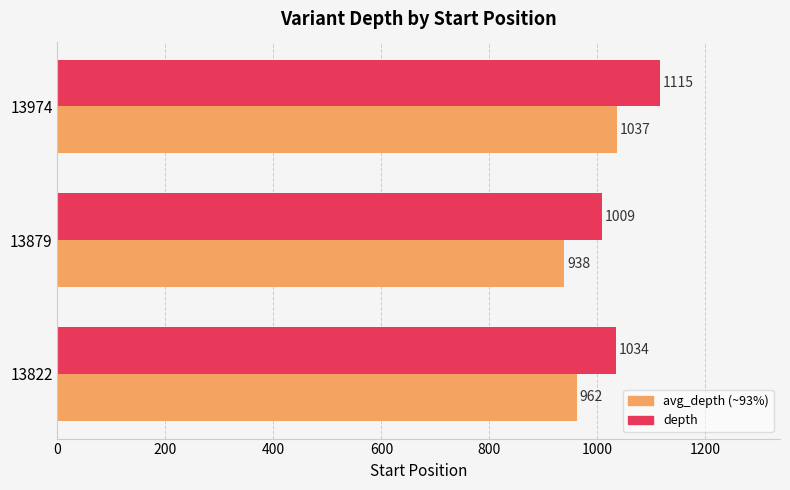

How many categories are shown in the chart?

3